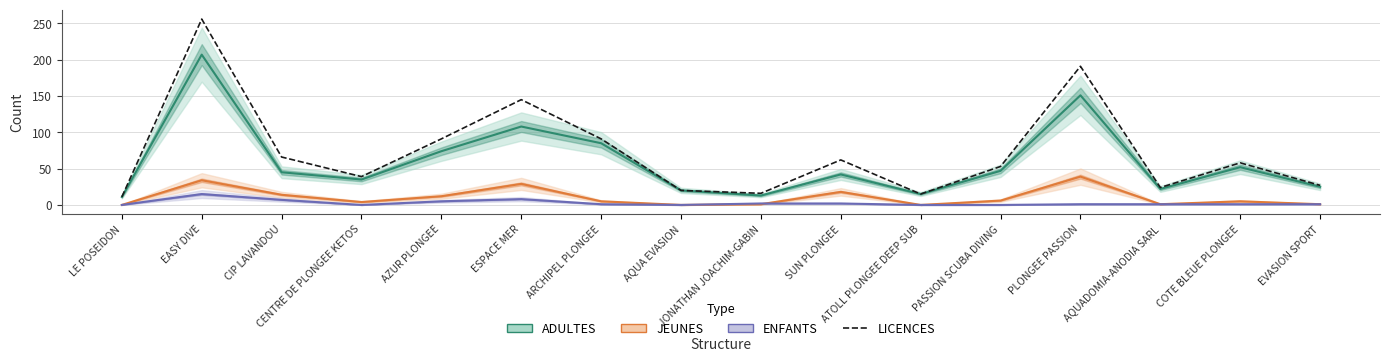

In ADULTES, how many points are higher than both neighbors (excluding endpoints)?

5